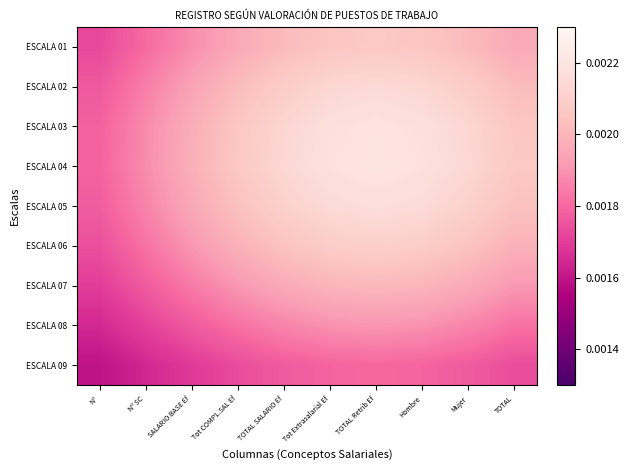

Between TOTAL Retrib Ef and Nº, which is larger?

TOTAL Retrib Ef